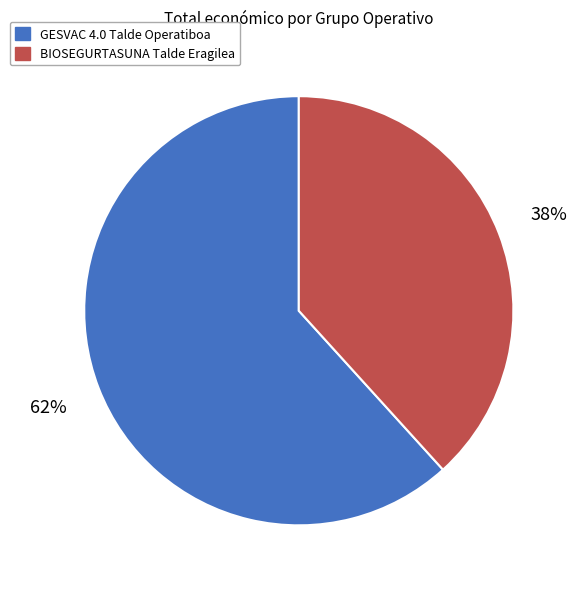

What is the majority slice?

GESVAC 4.0 Talde Operatiboa